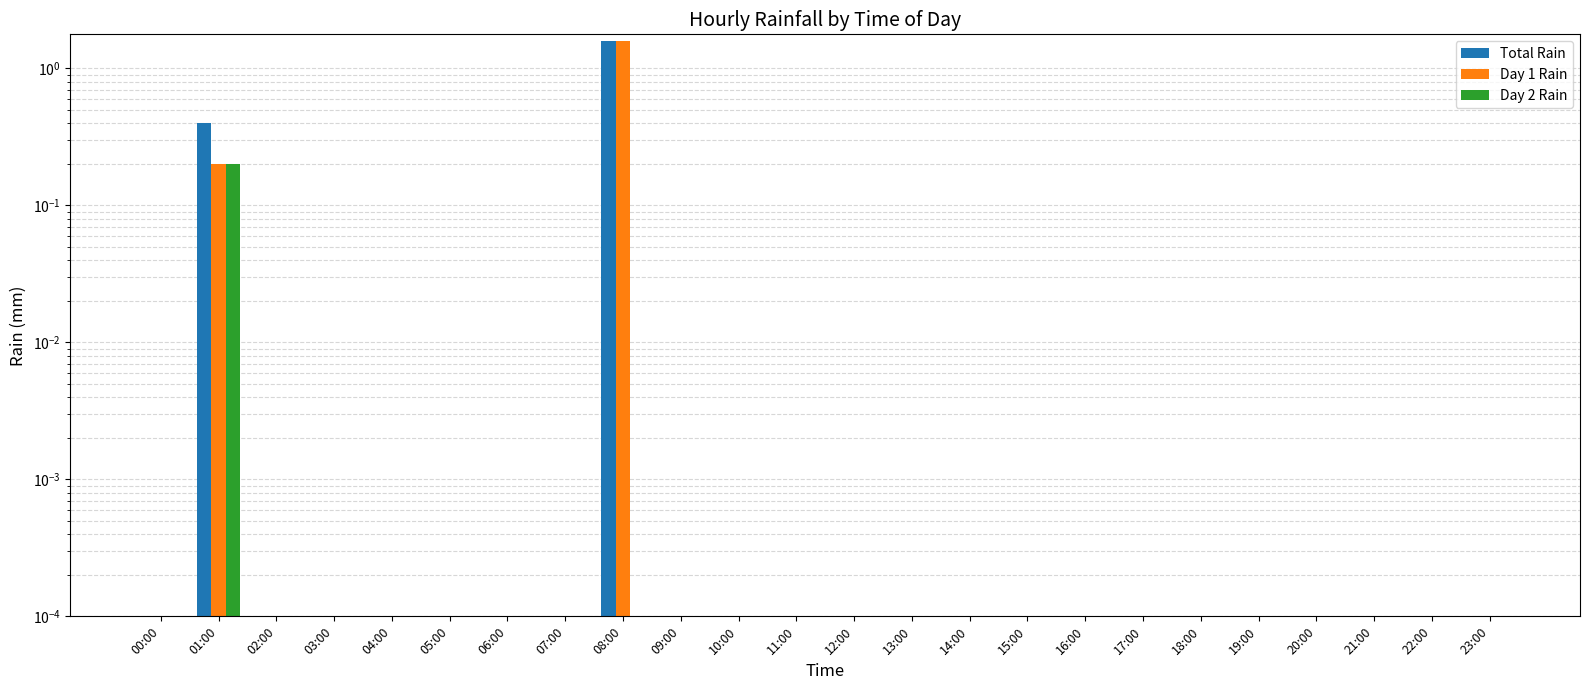

What are all the series names shown in the legend?

Total Rain, Day 1 Rain, Day 2 Rain